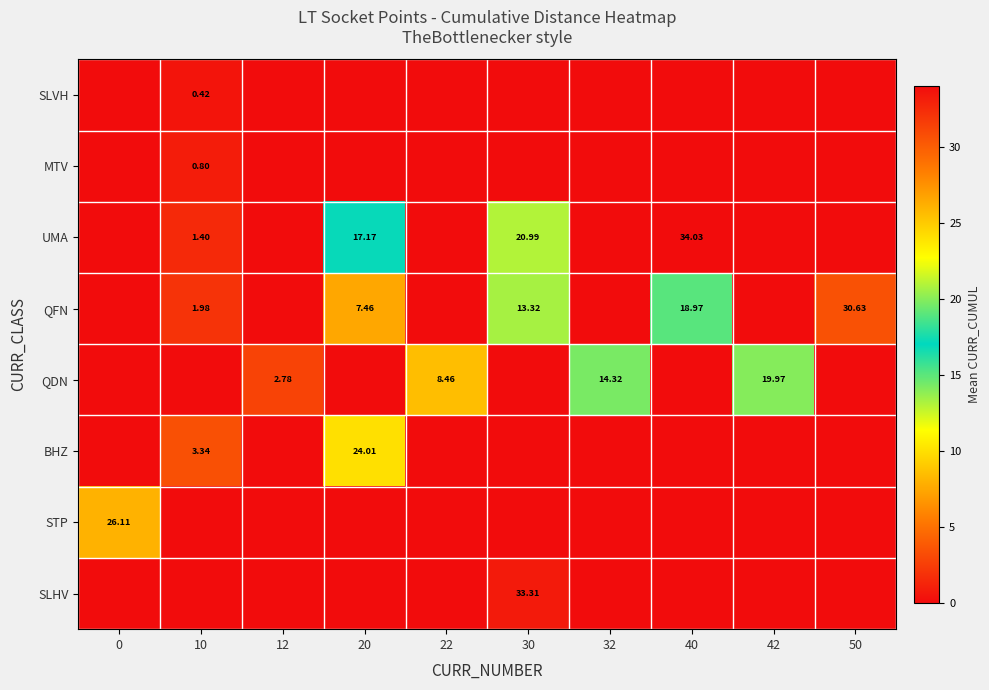

True or false: SLVH has a value of 0.4 at 10.

True